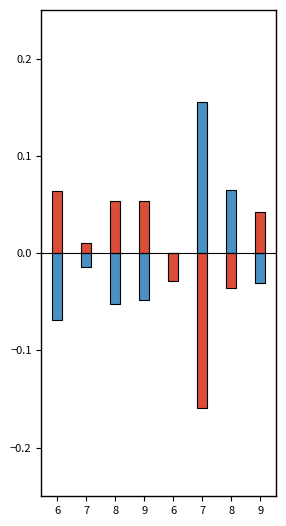

What is the sum of the produit_vtgr values at 9 and 8?

-0.1